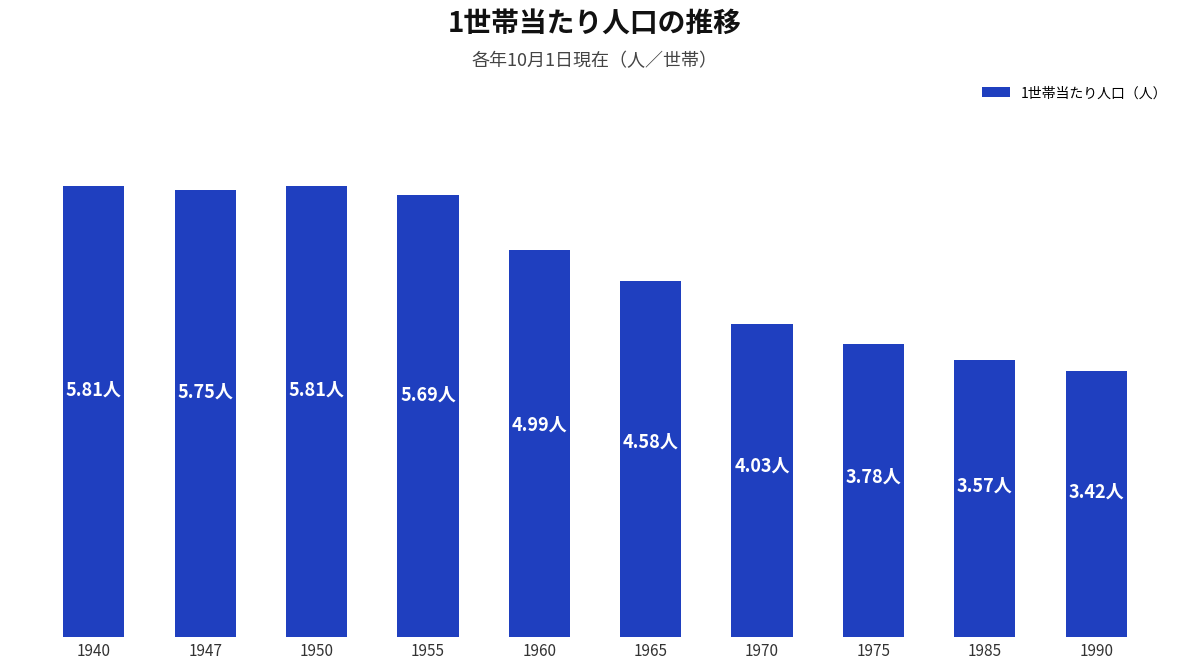

What is the value of the 8th bar from the left?

3.8